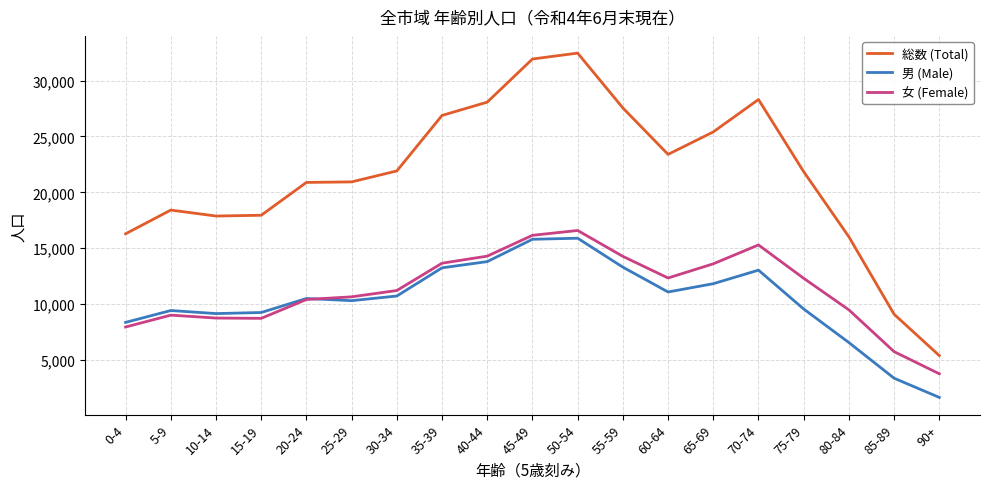

Is the value of 男 (Male) at 60-64 greater than the value of 女 (Female) at 25-29?

Yes